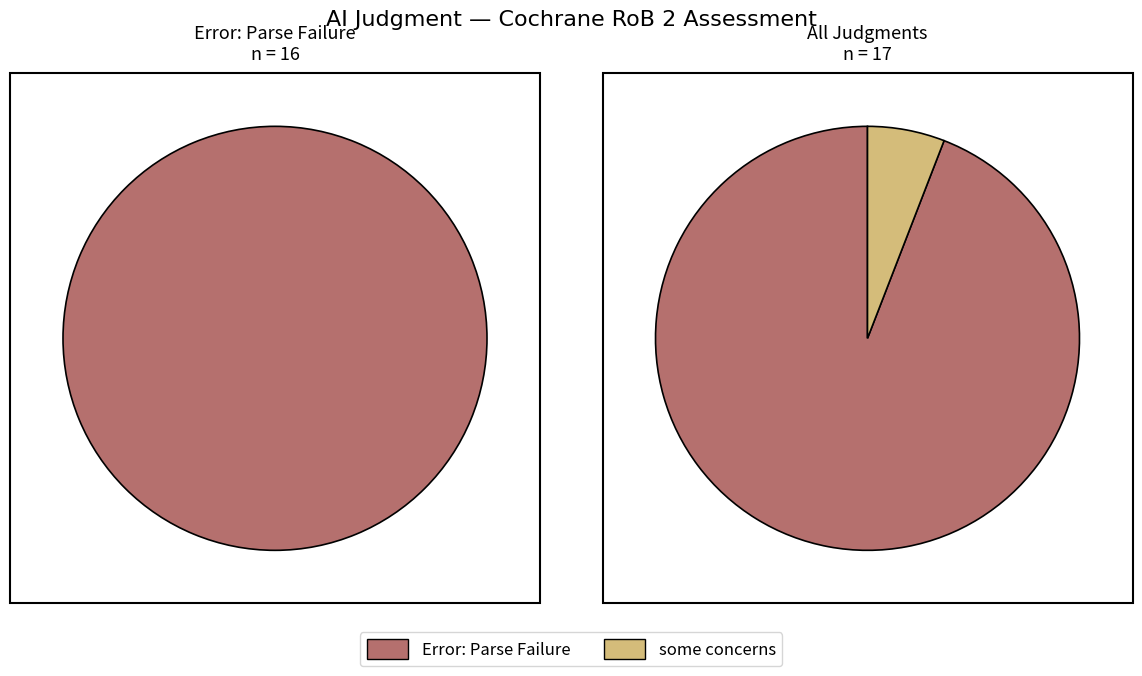

Do Error: Parse Failure and some concerns together represent more than half of the pie?

Yes